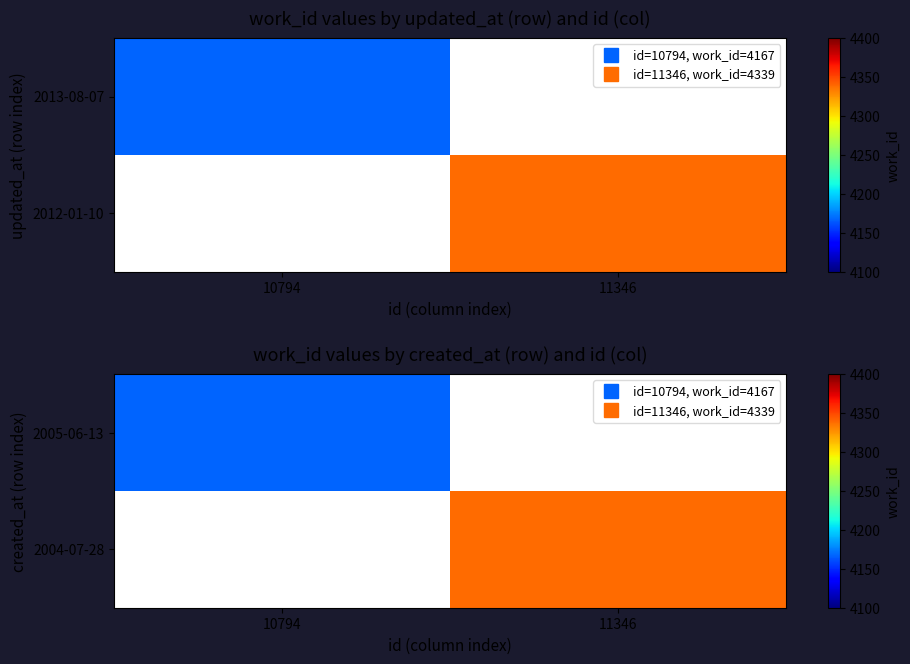

Count the number of data series in this chart.

2